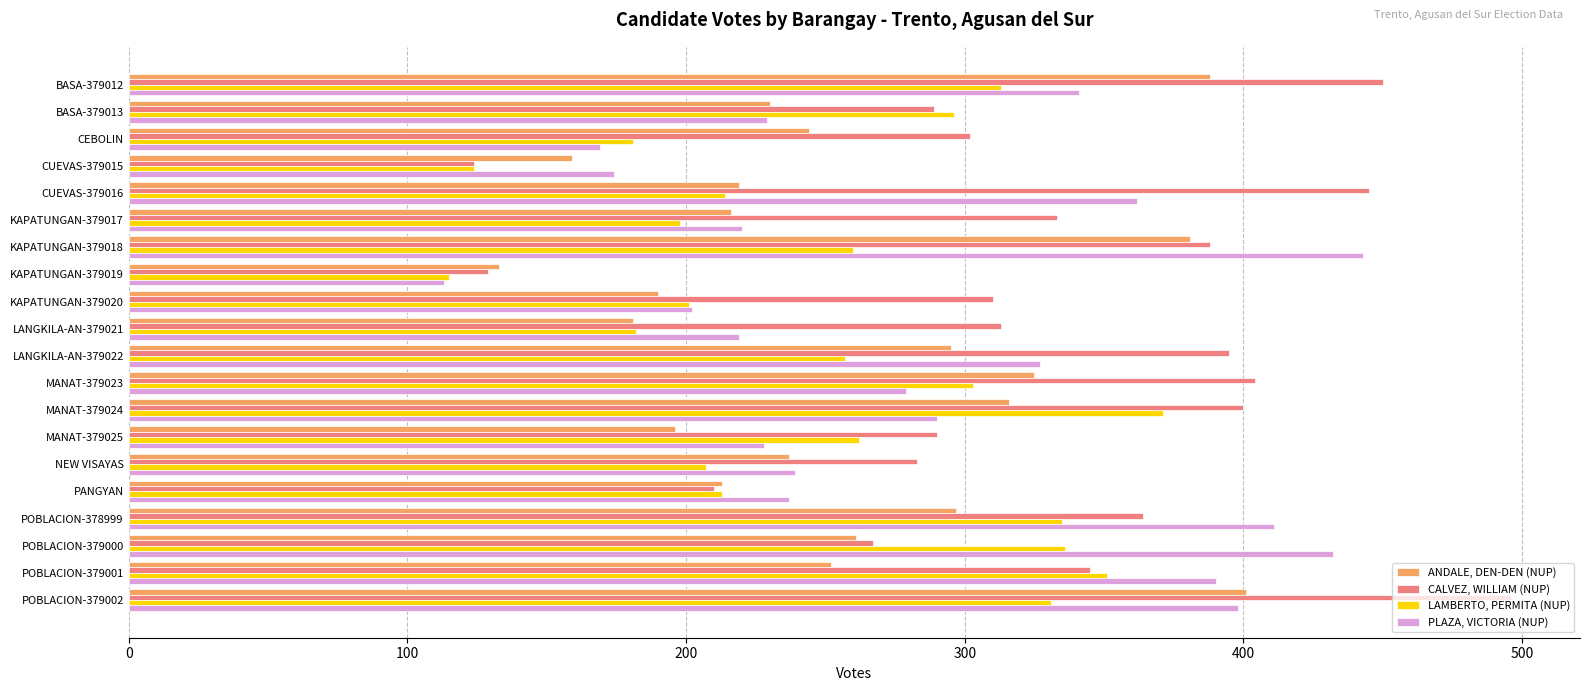

What is the difference between the second highest and second lowest values in the CALVEZ, WILLIAM (NUP) series?

321